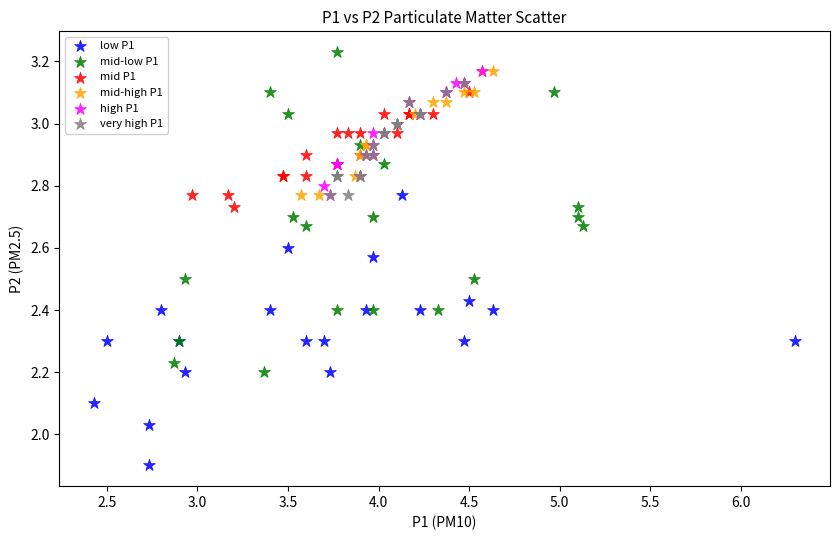

What are all the series names shown in the legend?

low P1, mid-low P1, mid P1, mid-high P1, high P1, very high P1